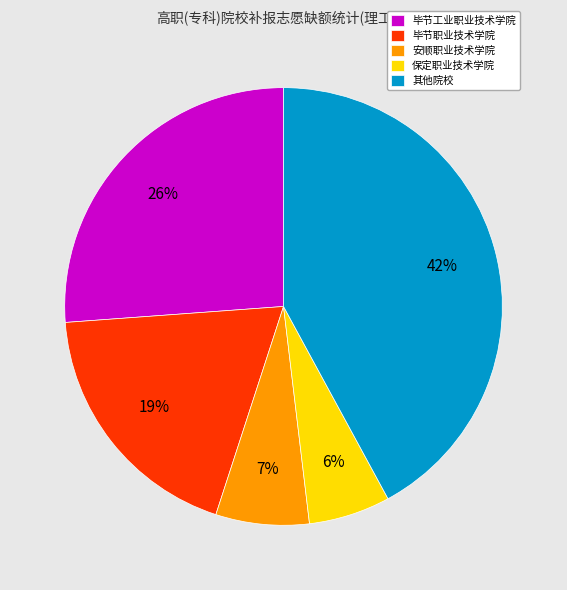

Which slice is the largest?

其他院校